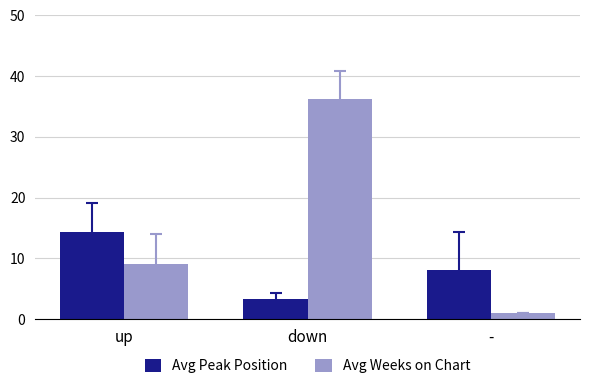

What is the difference between the maximum and minimum values in the Avg Peak Position series?

11.1